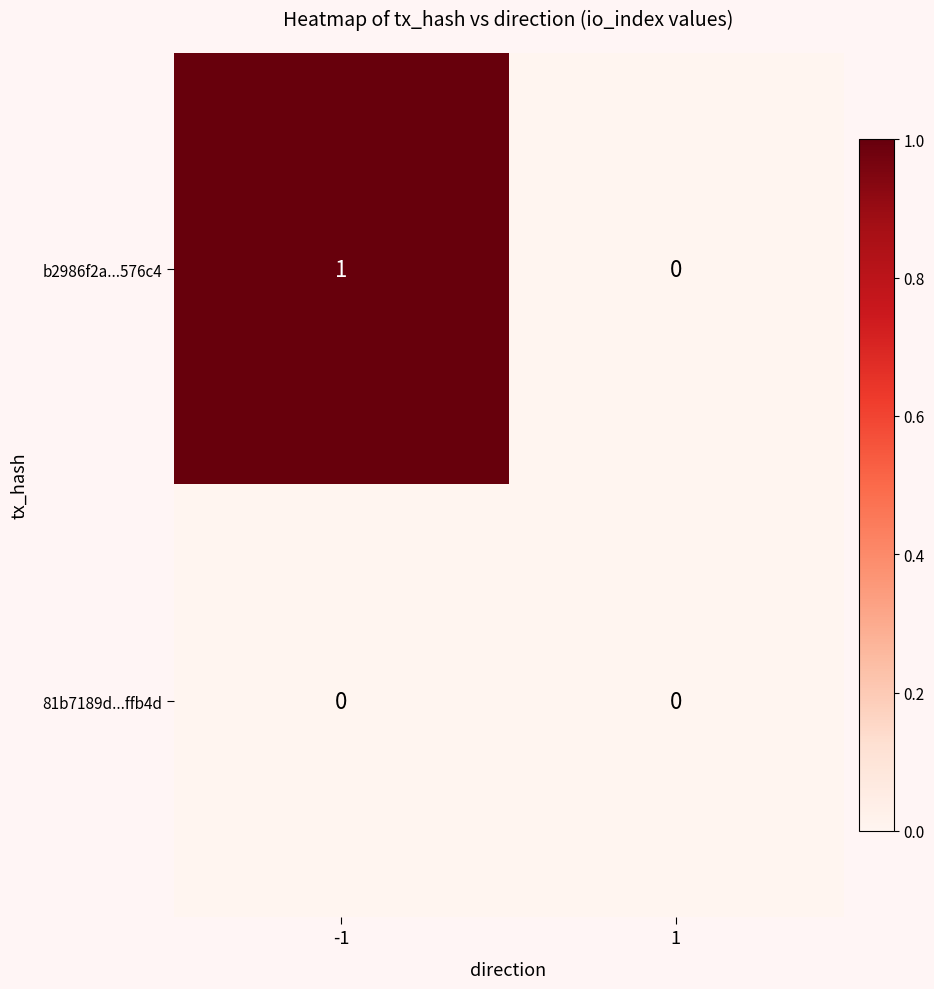

The b2986f2a...576c4 series shows 1 at -1. True or false?

True